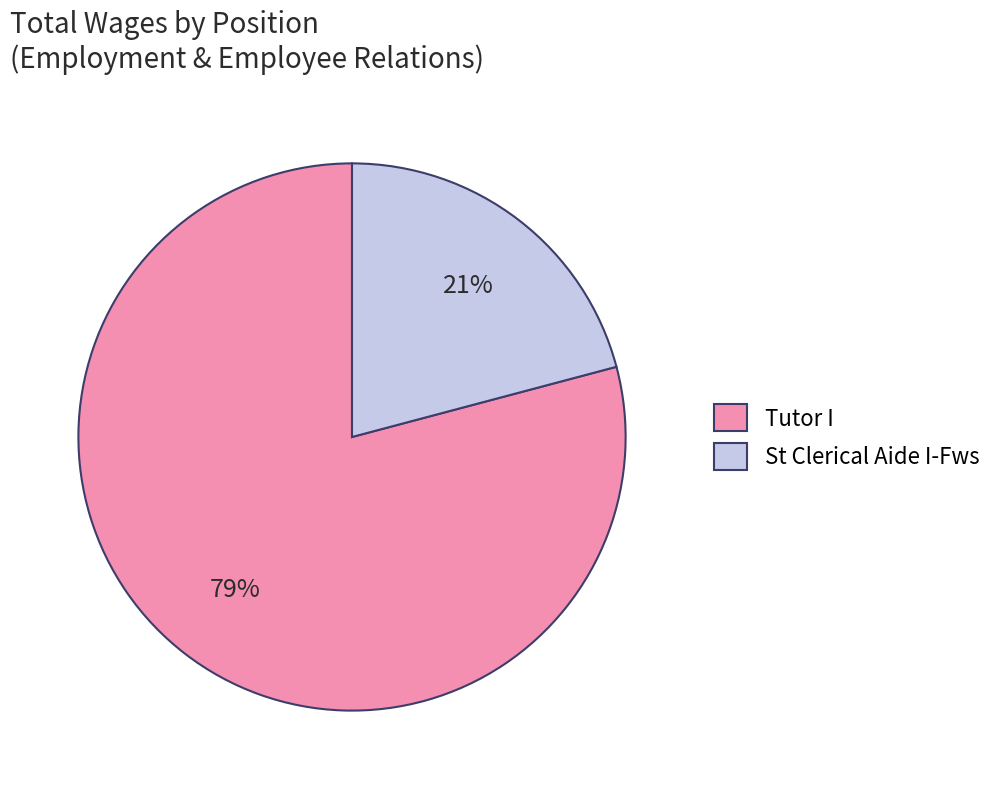

True or false: St Clerical Aide I-Fws accounts for 21% of the total.

True